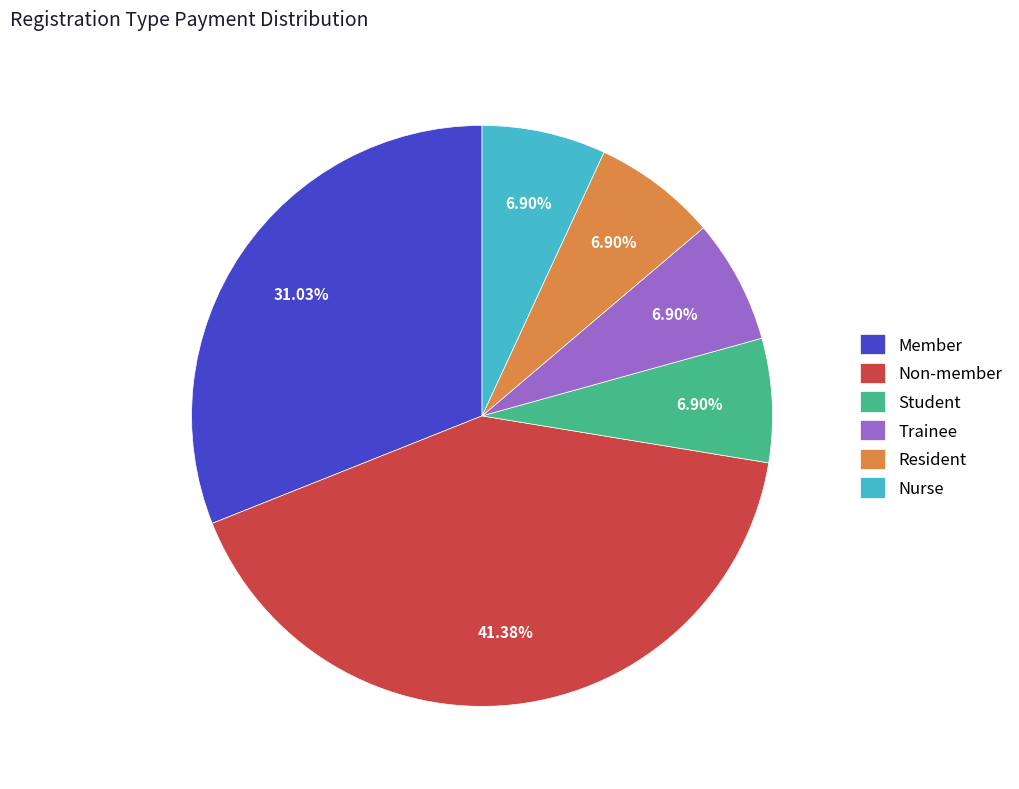

Is Resident the majority of the pie?

No